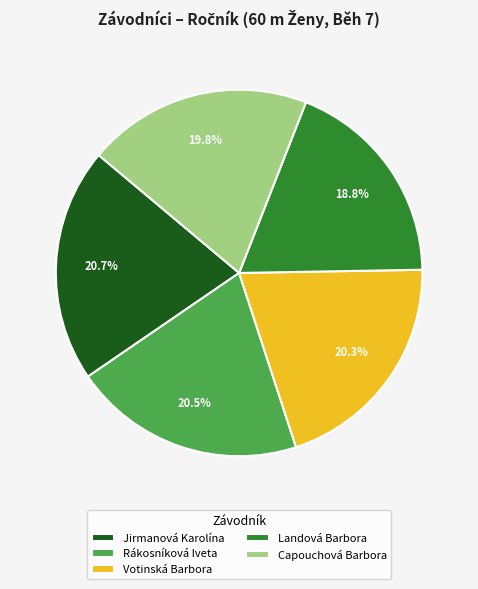

What is the total percentage of Jirmanová Karolína and Capouchová Barbora?

40.5%